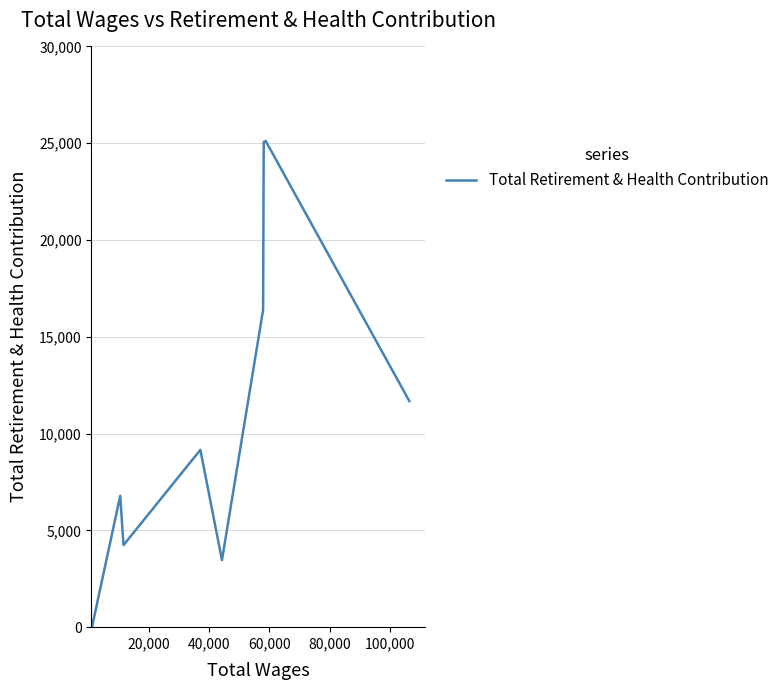

What is the greatest value displayed?

25114